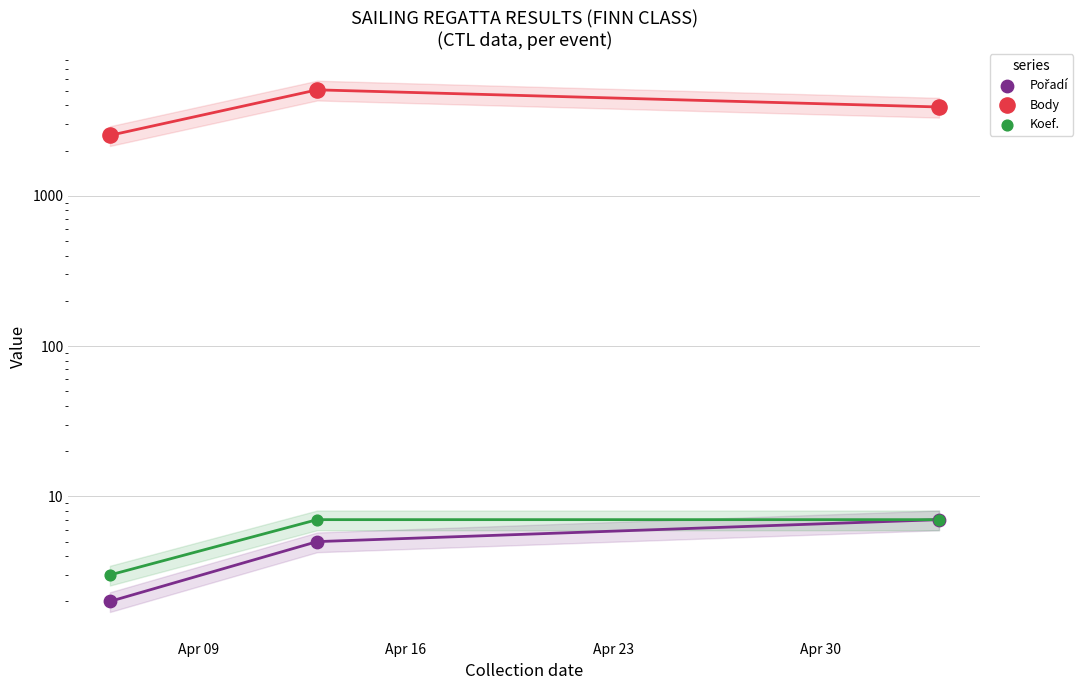

Is the value of Koef. at Apr 16 greater than the value of Body at Apr 09?

No